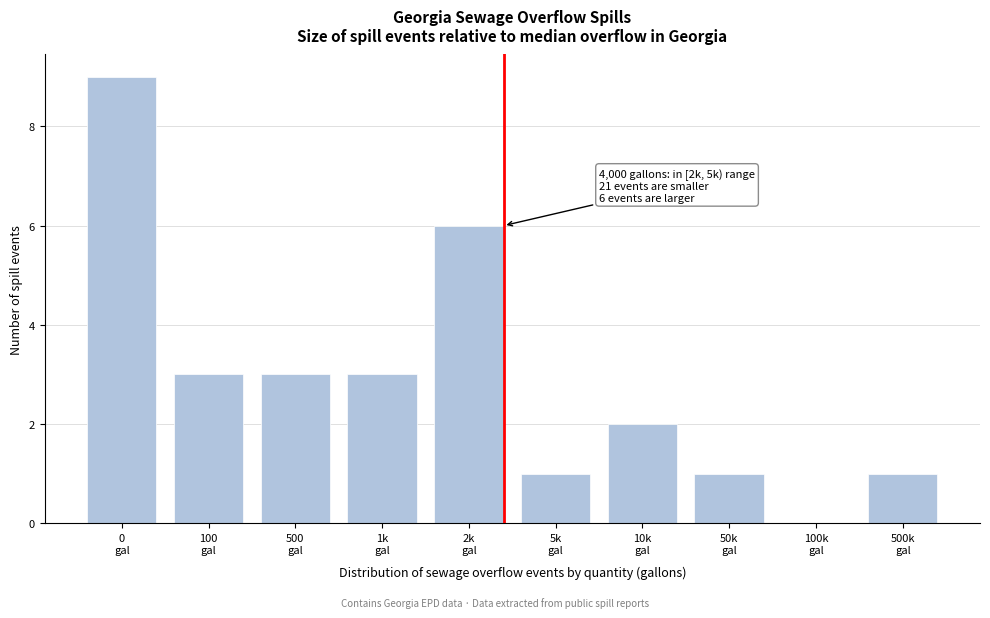

What is the greatest value displayed?

9